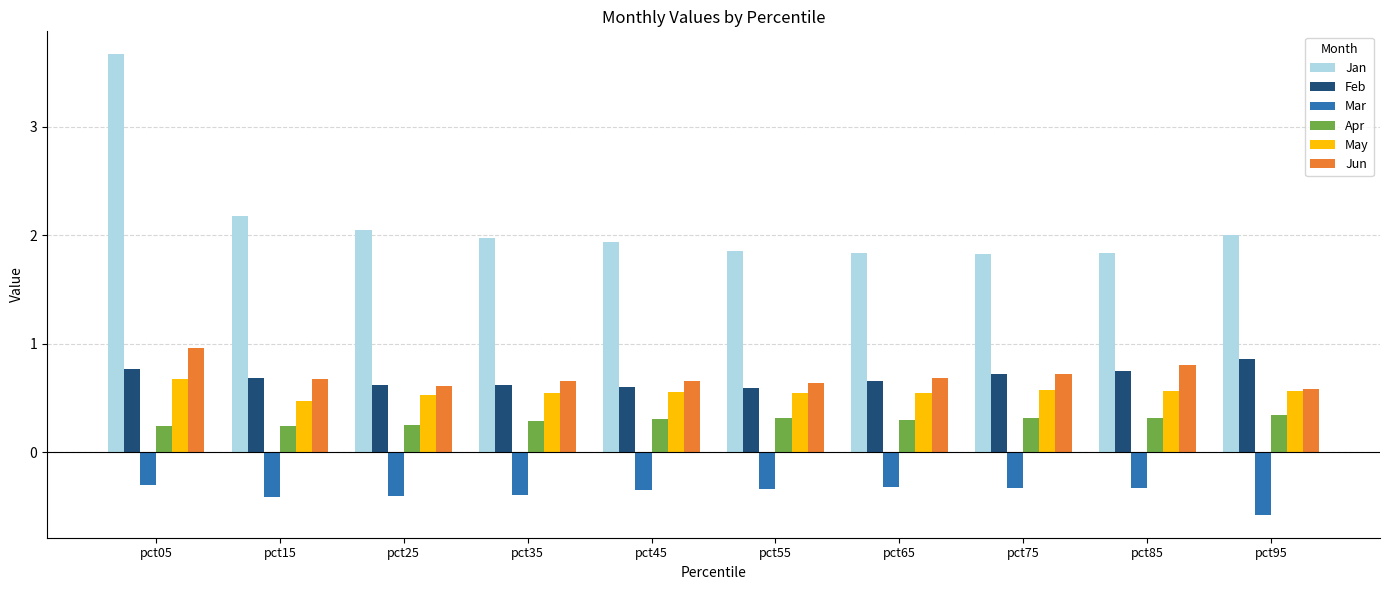

What is the greatest value displayed?

3.7